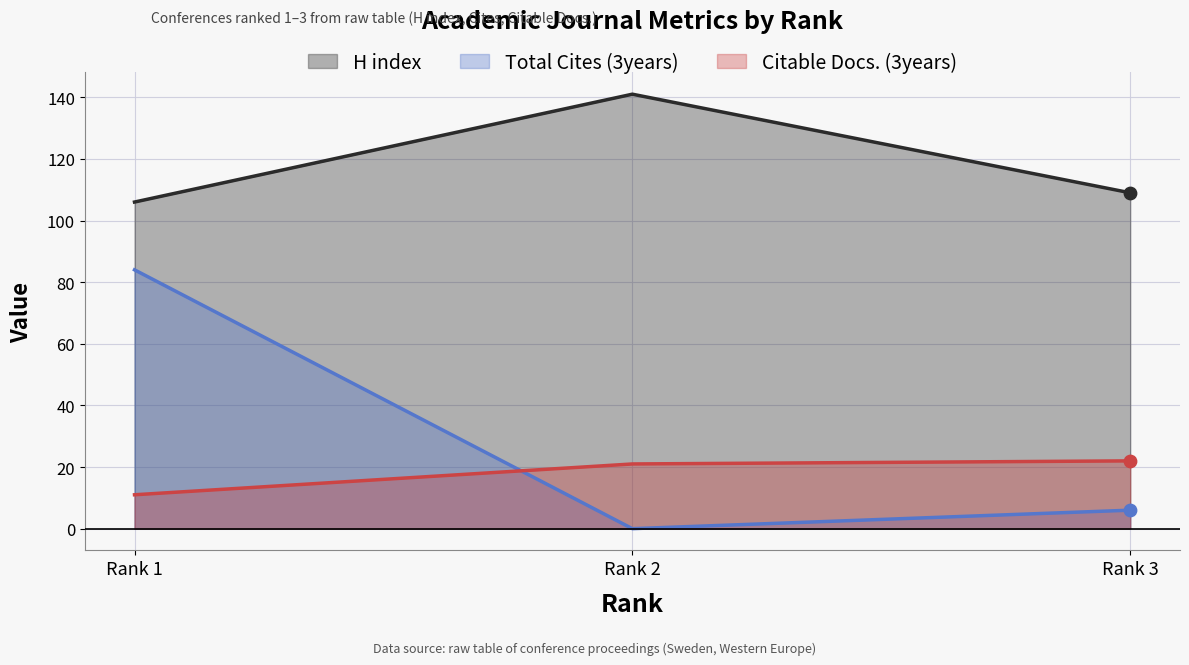

At which category is the sum across all series the highest?

Rank 1